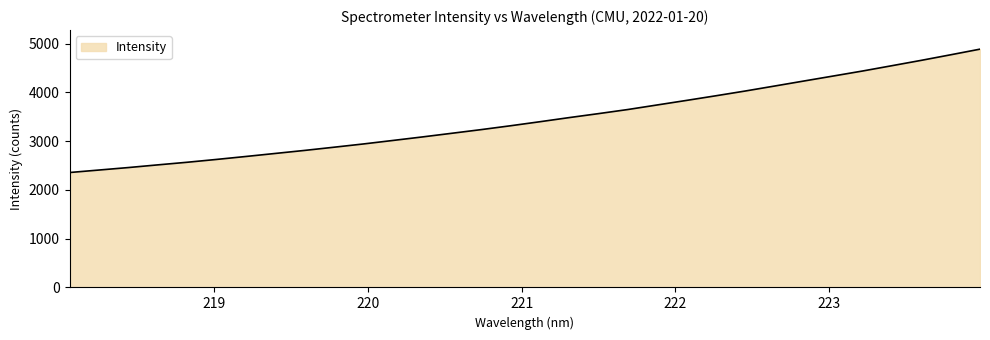

What is the maximum value shown in the chart?

4888.2